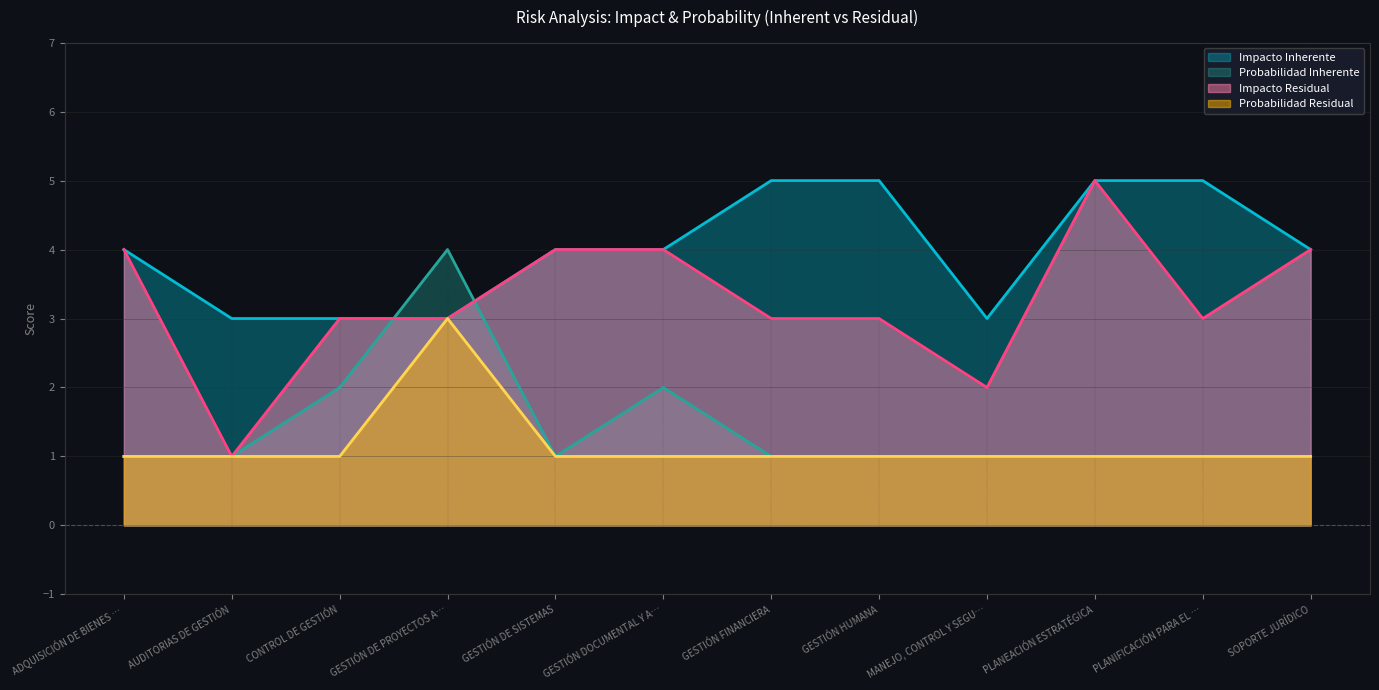

What is the label of the 3rd point from the right?

PLANEACIÓN ESTRATÉGICA